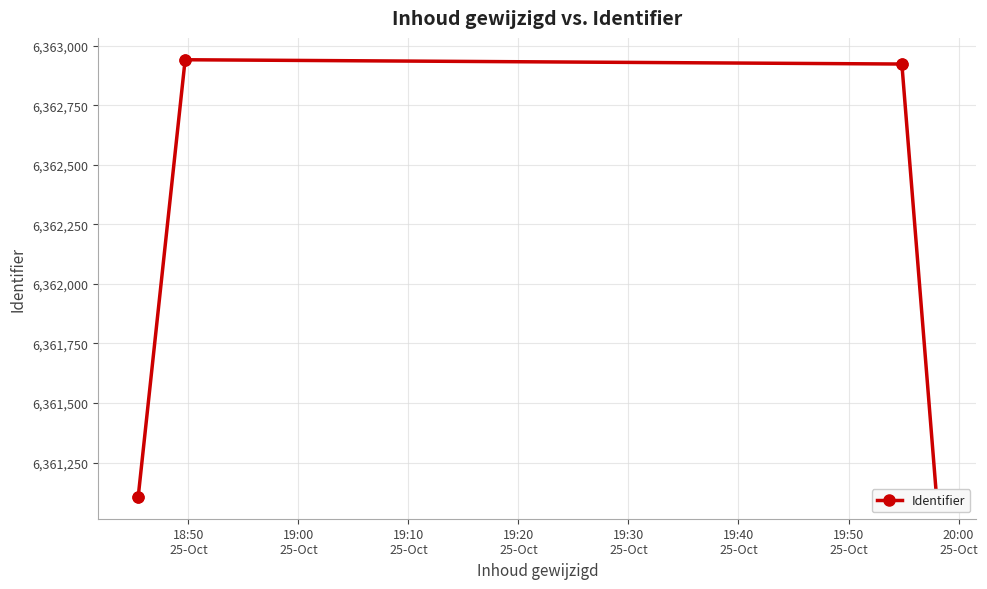

What is the value of the 2nd point from the left?

6362941